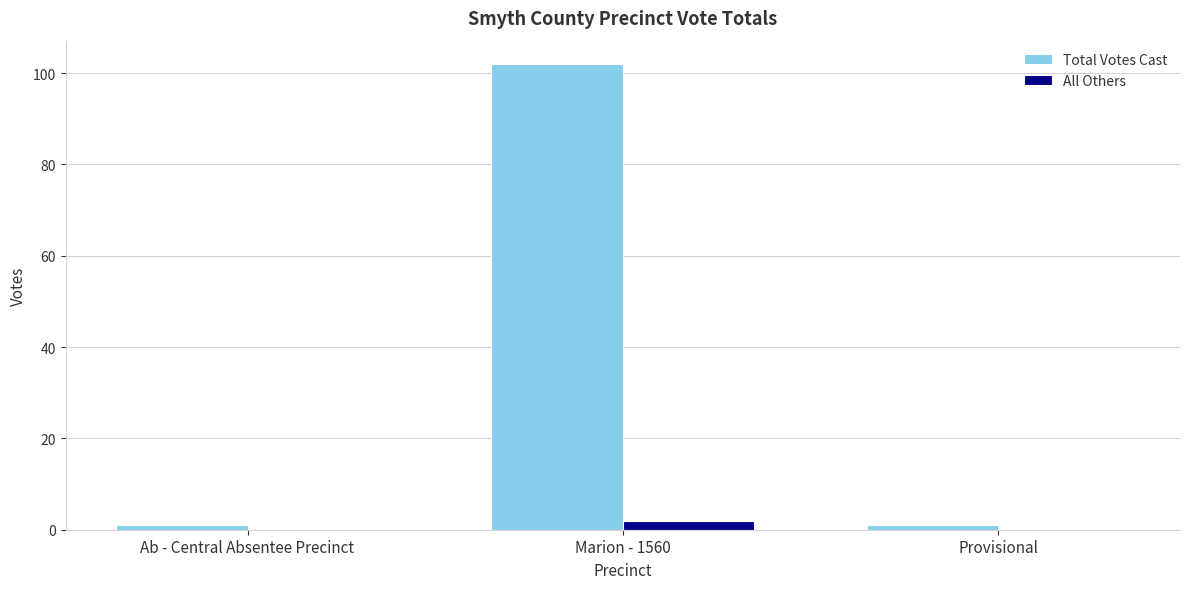

Reading right to left, transcribe all the data shown in this chart.

Total Votes Cast: Provisional=1	Marion - 1560=102	Ab - Central Absentee Precinct=1
All Others: Provisional=0	Marion - 1560=2	Ab - Central Absentee Precinct=0